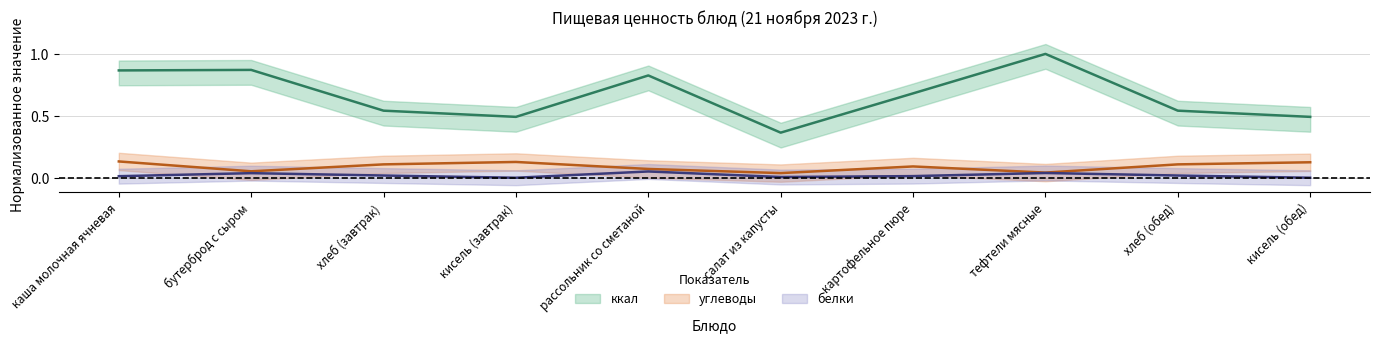

Reading left to right, extract all data points from this chart.

ккал: 0.9	0.9	0.5	0.5	0.8	0.4	0.7	1.0	0.5	0.5
белки: 0.0	0.0	0.0	0.0	0.1	0.0	0.0	0.0	0.0	0.0
углеводы: 0.1	0.1	0.1	0.1	0.1	0.0	0.1	0.0	0.1	0.1